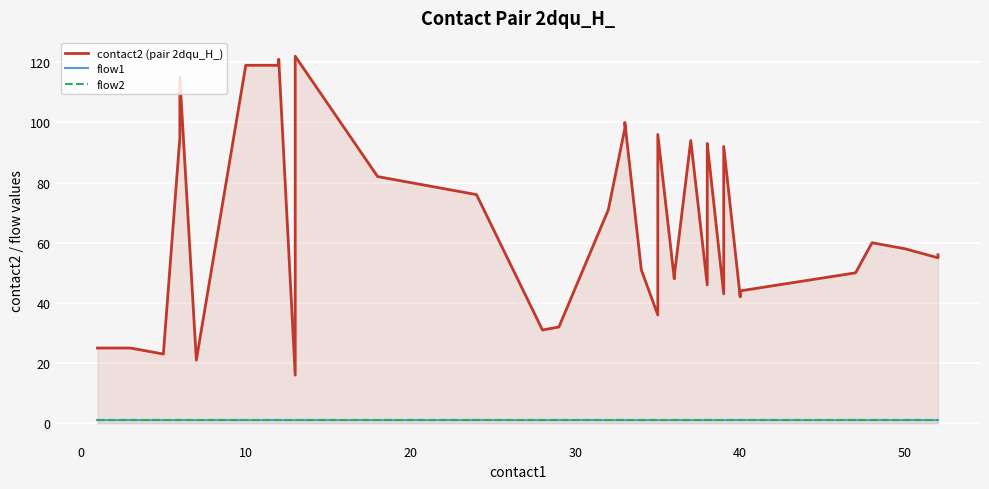

At how many categories does at least one series exceed 88?

13